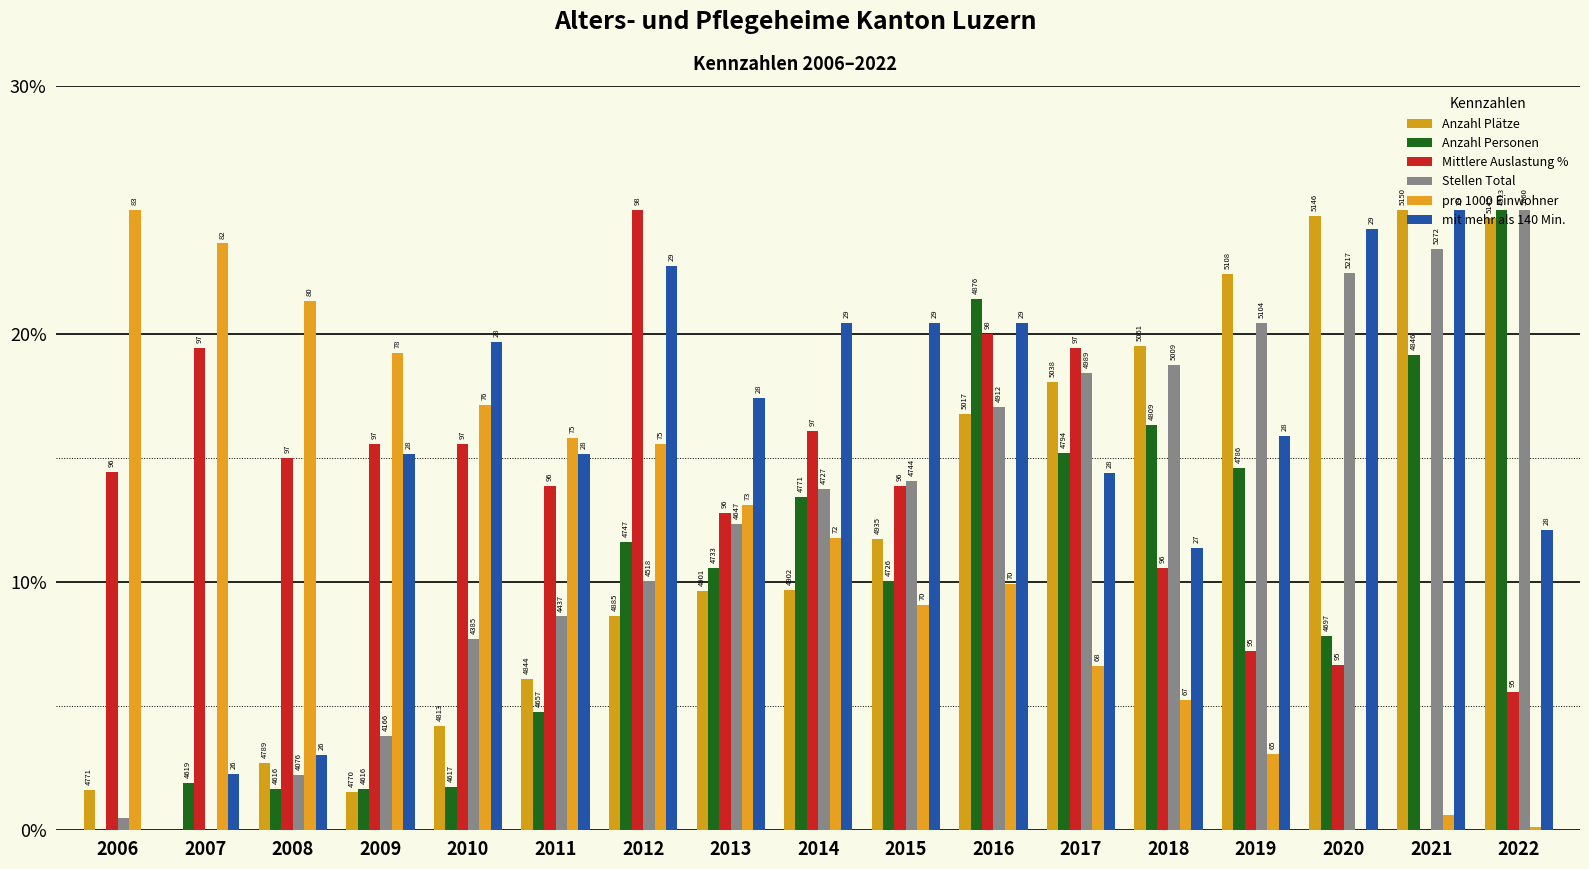

What is the difference between the highest and lowest values at 2016?

11.5